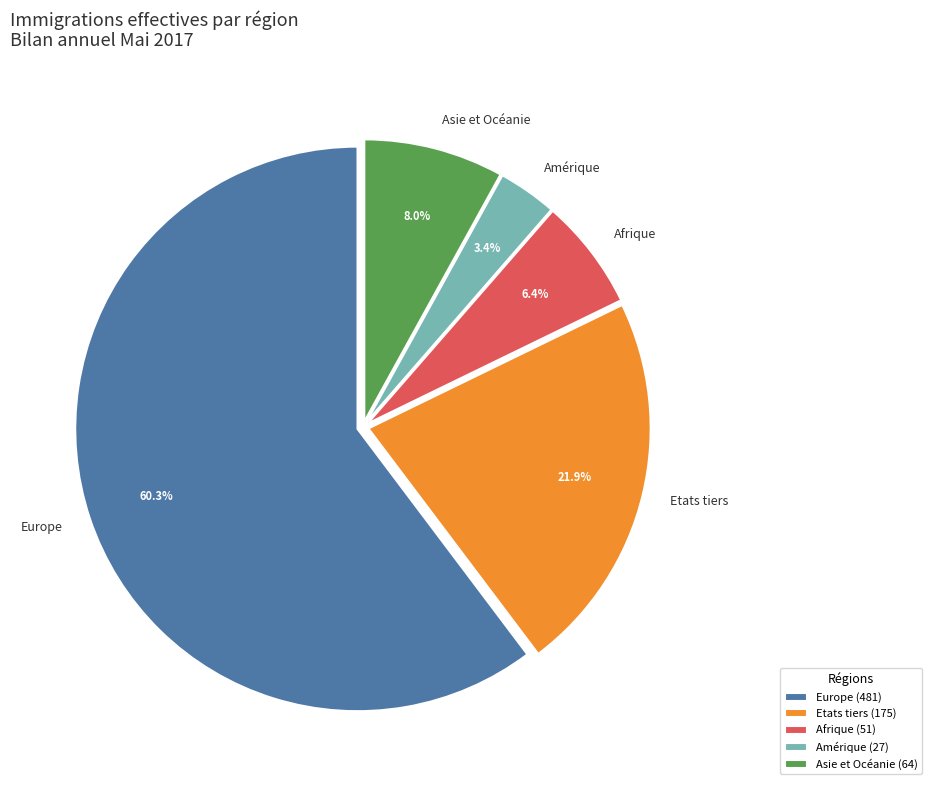

Combined, what portion of the pie is Amérique and Etats tiers?

25.3%